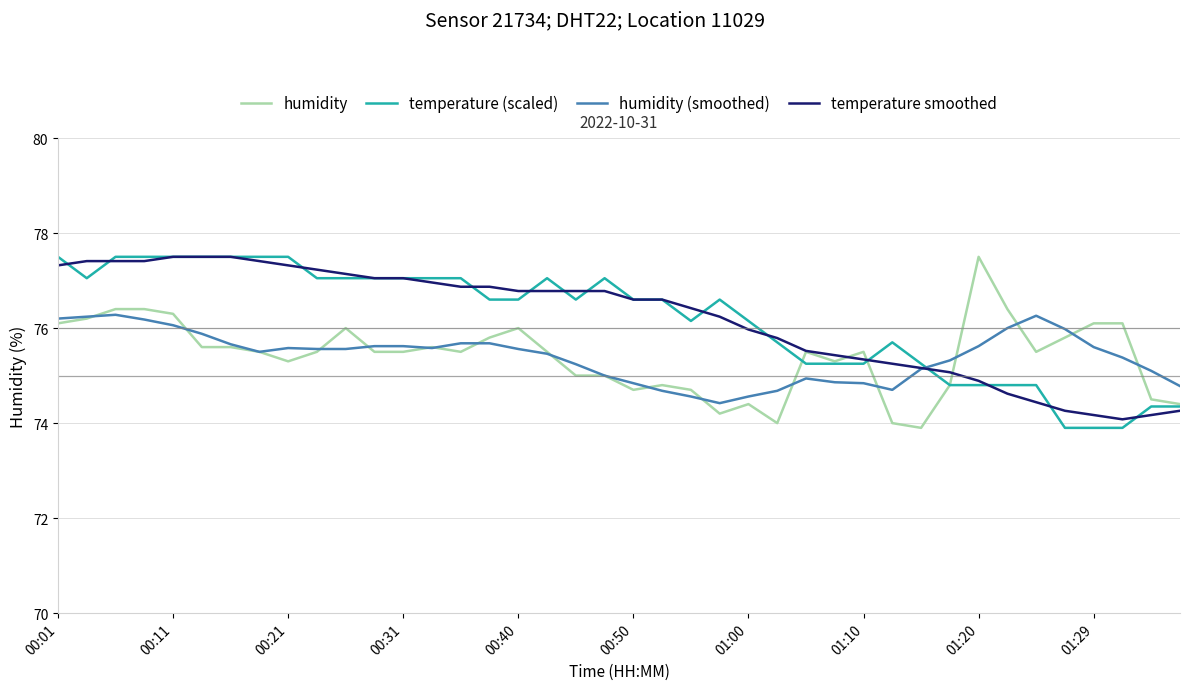

What is the greatest value displayed?

77.5